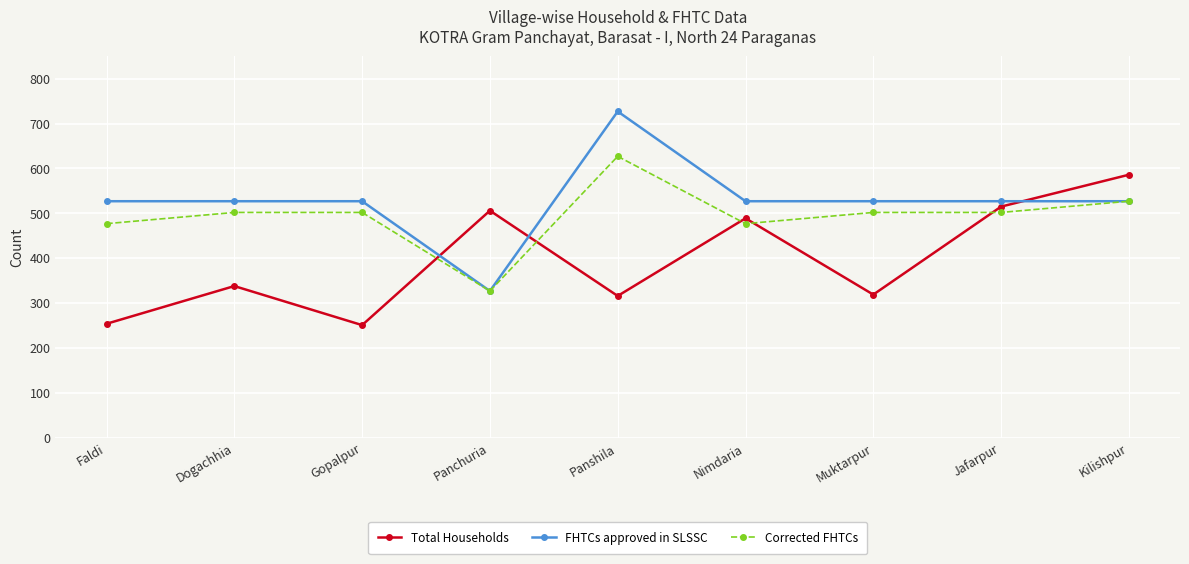

After their last crossing, which series has the higher values: Total Households or FHTCs approved in SLSSC?

Total Households